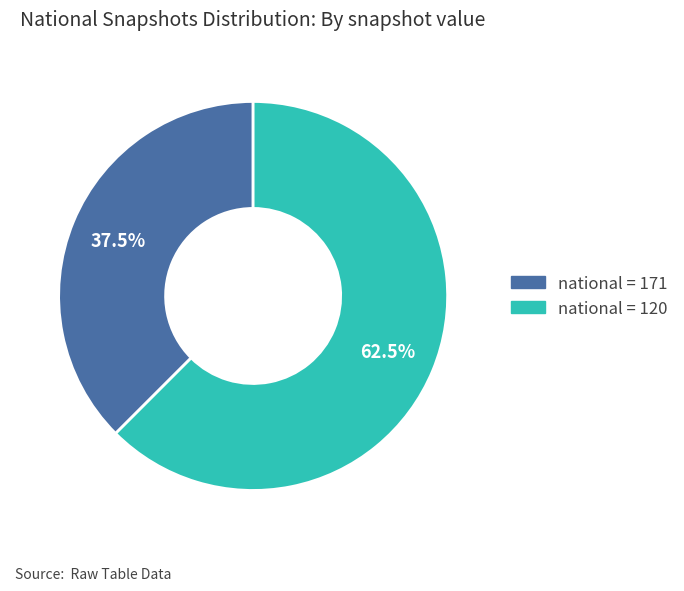

How many slices are in this pie chart?

2